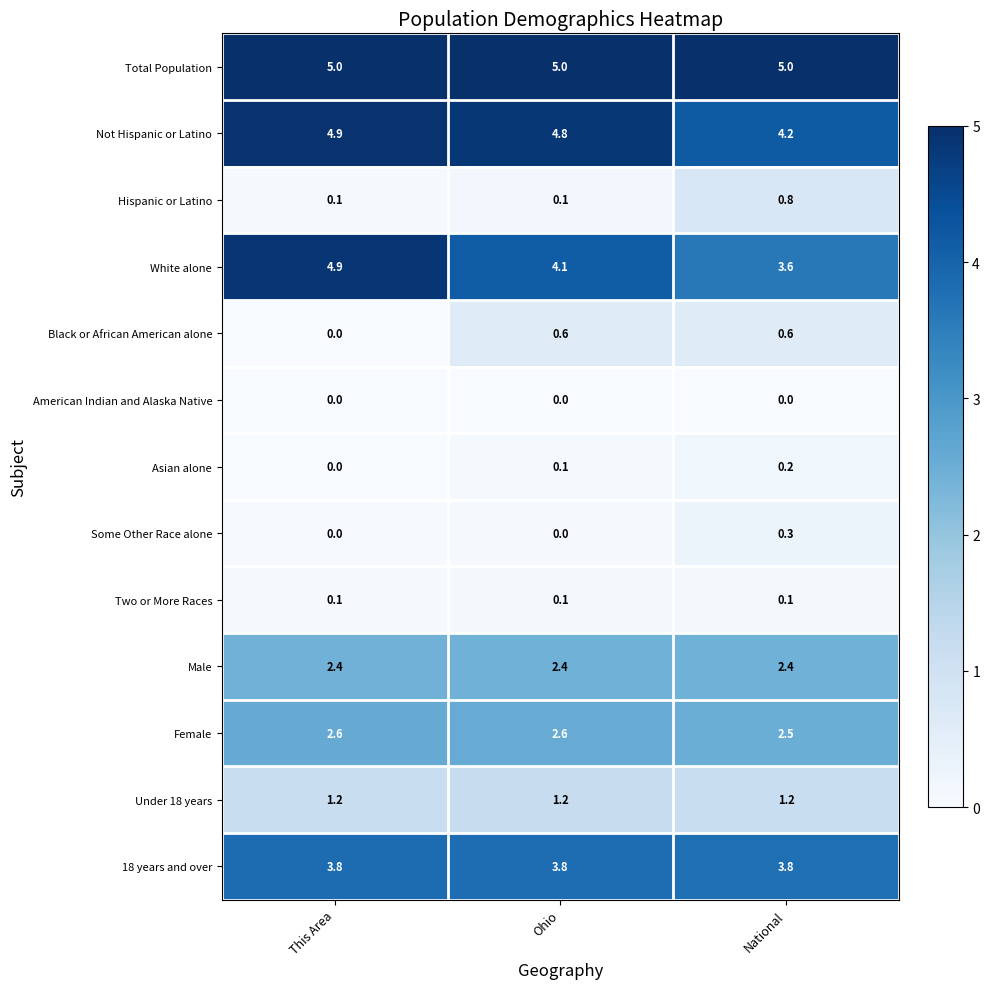

Count the number of data series in this chart.

13